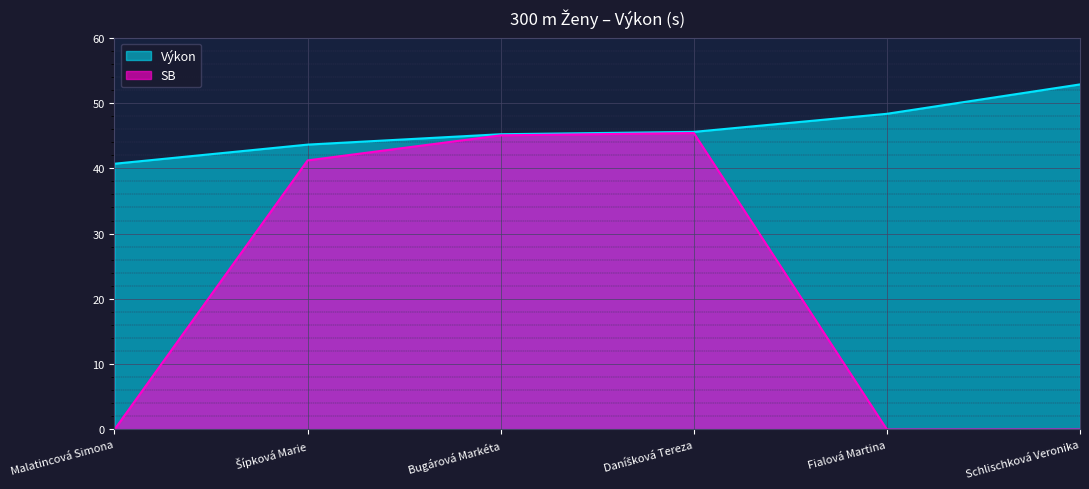

What is the total value across all series at Daníšková Tereza?

91.0